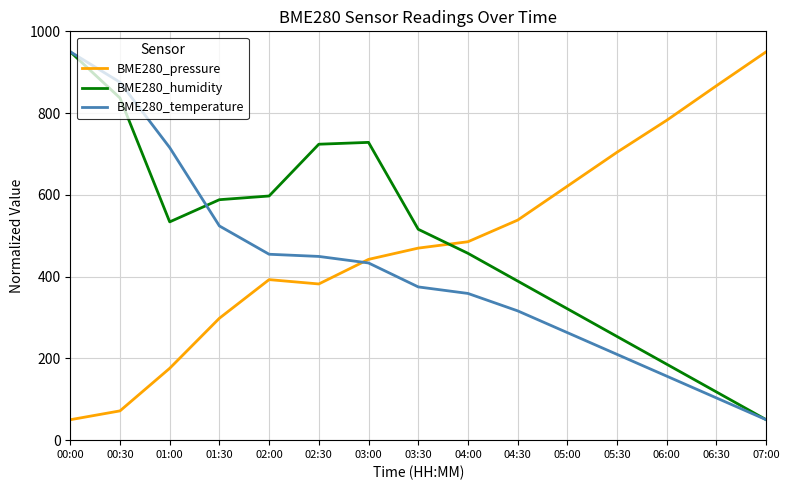

What is the maximum value for BME280_pressure?

950.0